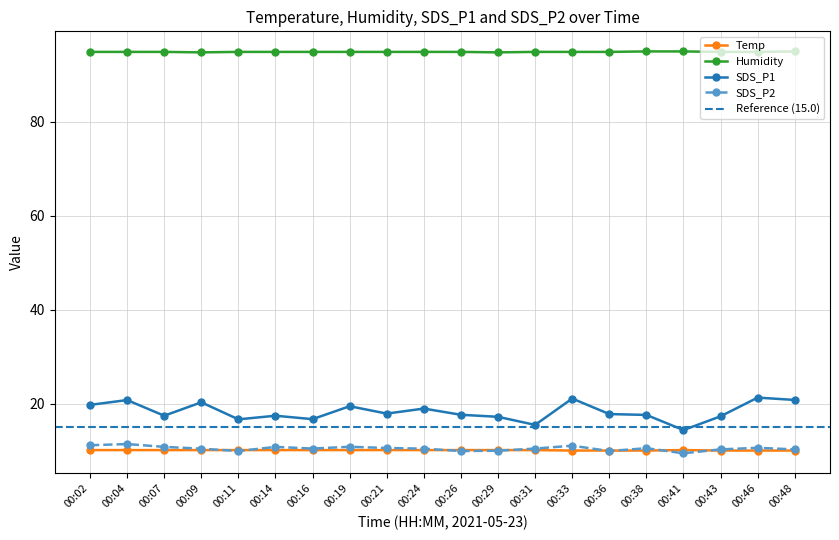

True or false: Temp and Humidity cross at least once.

False